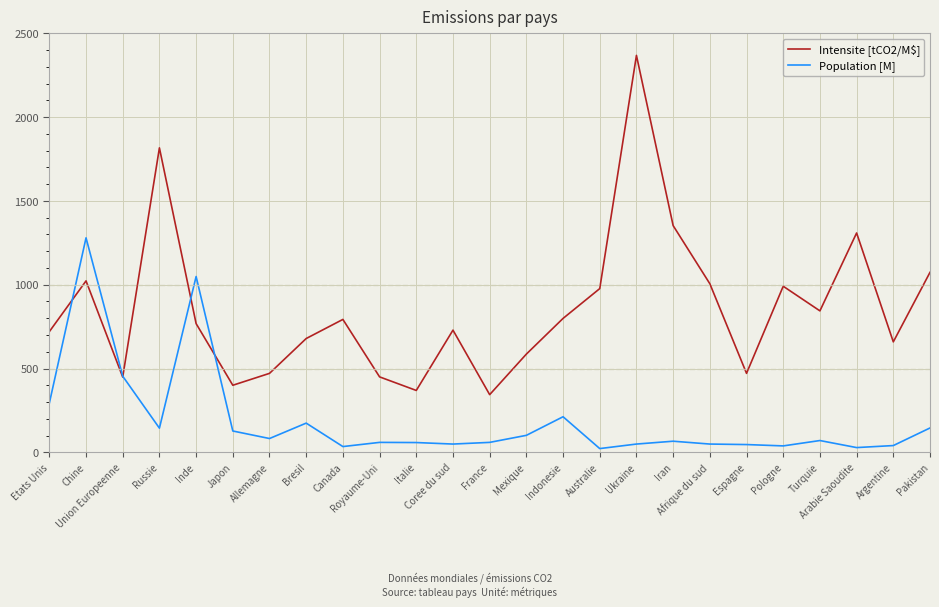

The Population [M] series shows 212 at Indonesie. True or false?

True